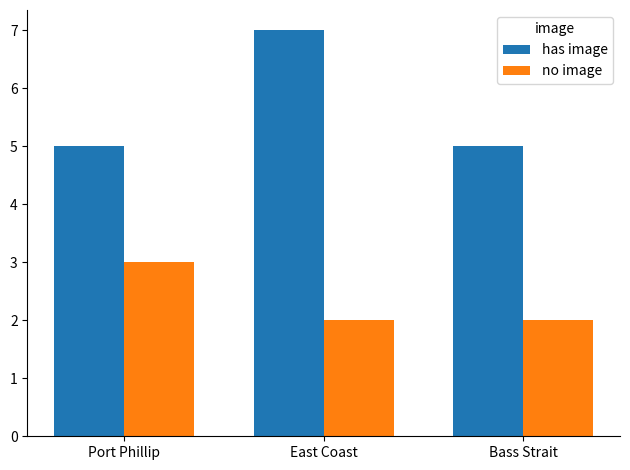

Reading left to right, list all the values displayed in this chart.

has image: Port Phillip=5	East Coast=7	Bass Strait=5
no image: Port Phillip=3	East Coast=2	Bass Strait=2